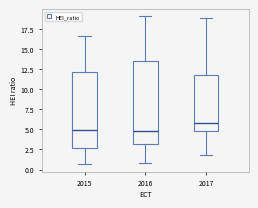

Reading left to right, transcribe this box plot: for each box, give where its median line is, the range the box spans, and where its two whiskers end, as read against the y-axis. The values are not printed on the chart, so give them approximately, as read against the axis.

2015: median 5.0, box 2.5 to 12.0, whiskers 0.5 to 16.5
2016: median 5.0, box 3.0 to 13.5, whiskers 1.0 to 19.0
2017: median 6.0, box 4.5 to 11.5, whiskers 2.0 to 19.0